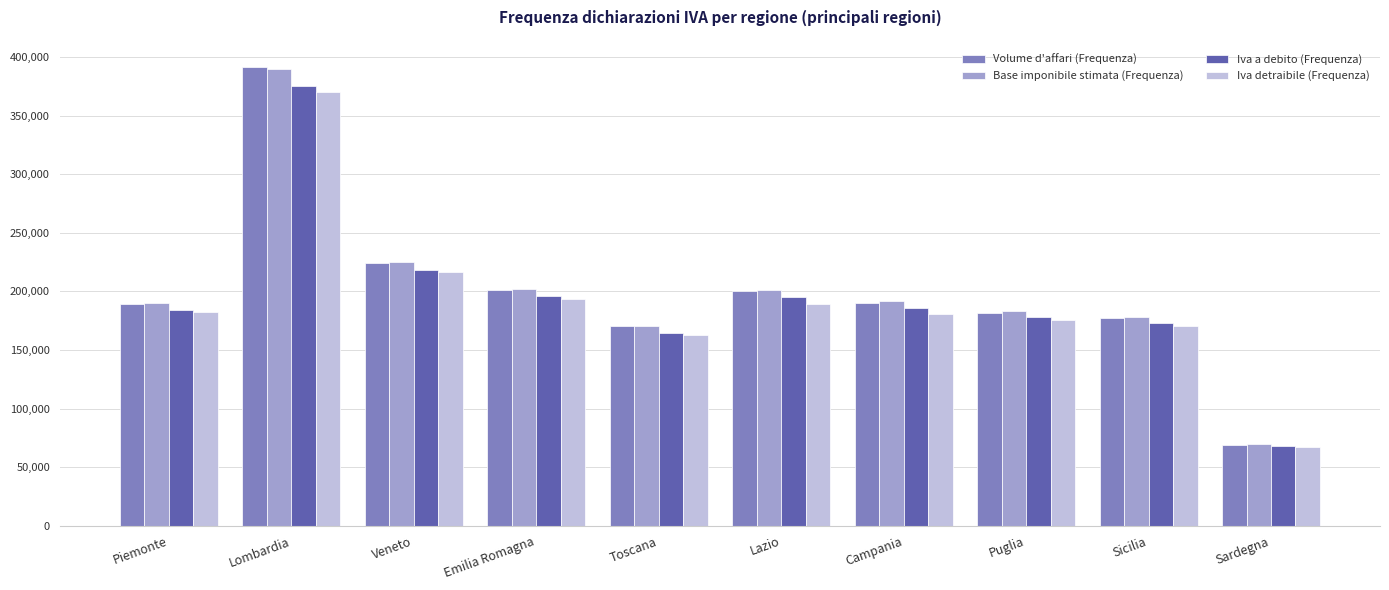

At how many categories does at least one series exceed 255518?

1